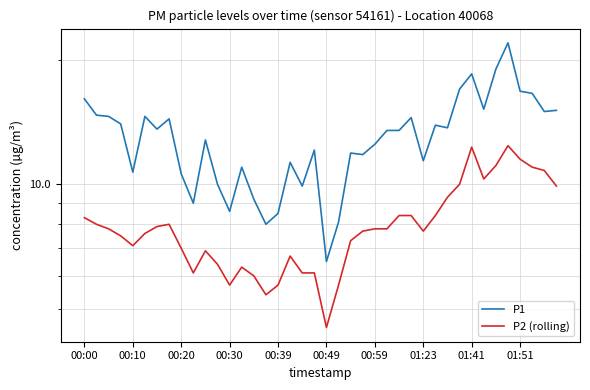

True or false: P1 and P2 (rolling) cross at least once.

False